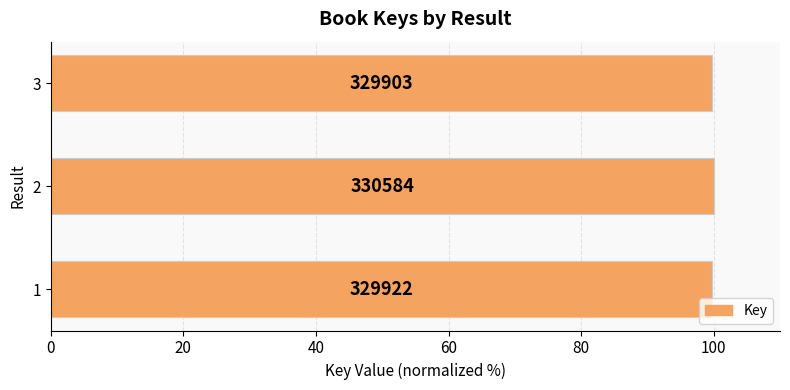

Are the bars horizontal?

Yes